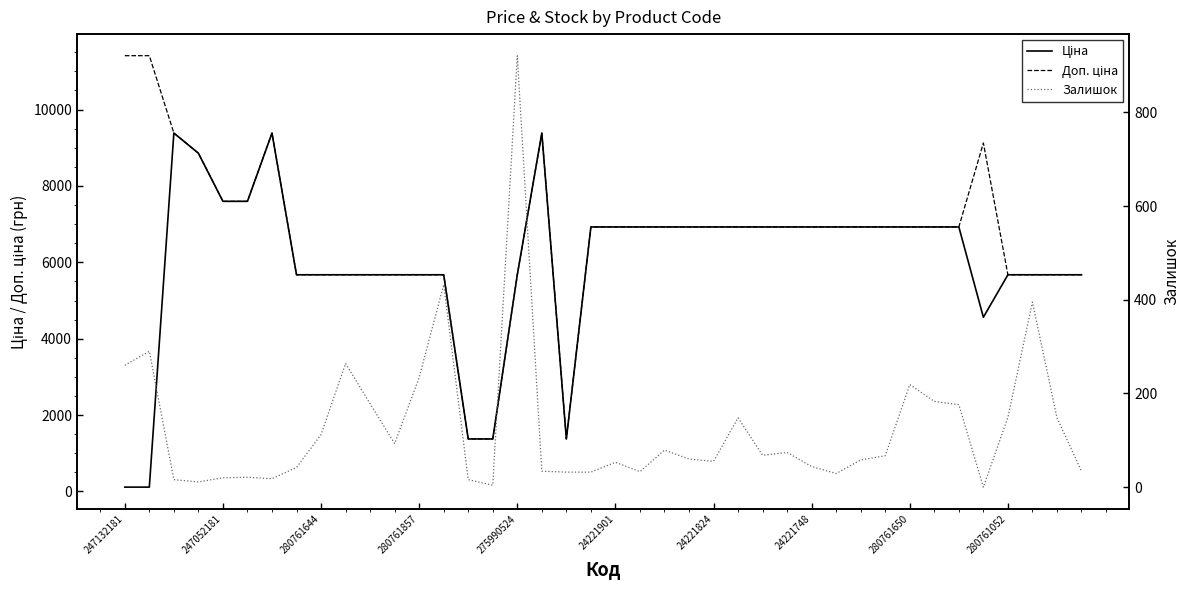

What is the difference between the second highest and minimum values in the Ціна series?

9269.9